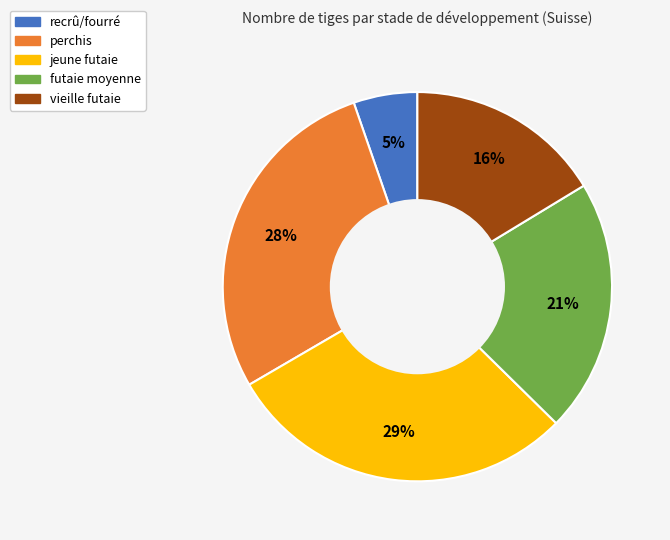

Count the number of slices in the pie.

5